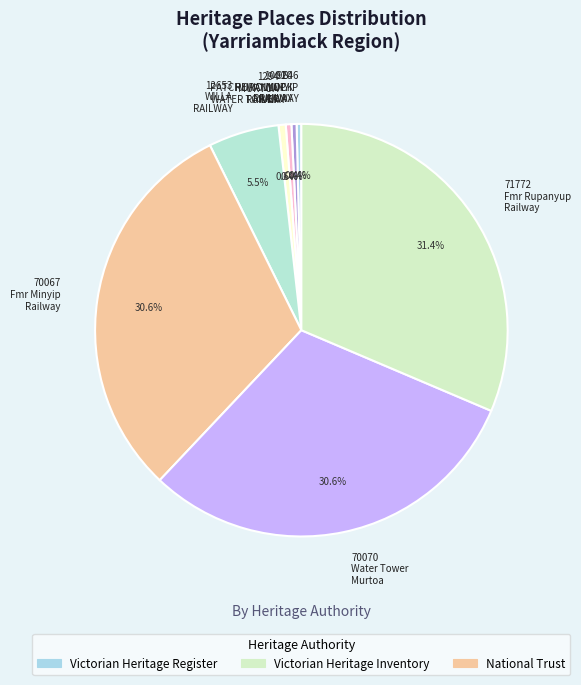

Count the number of slices in the pie.

8